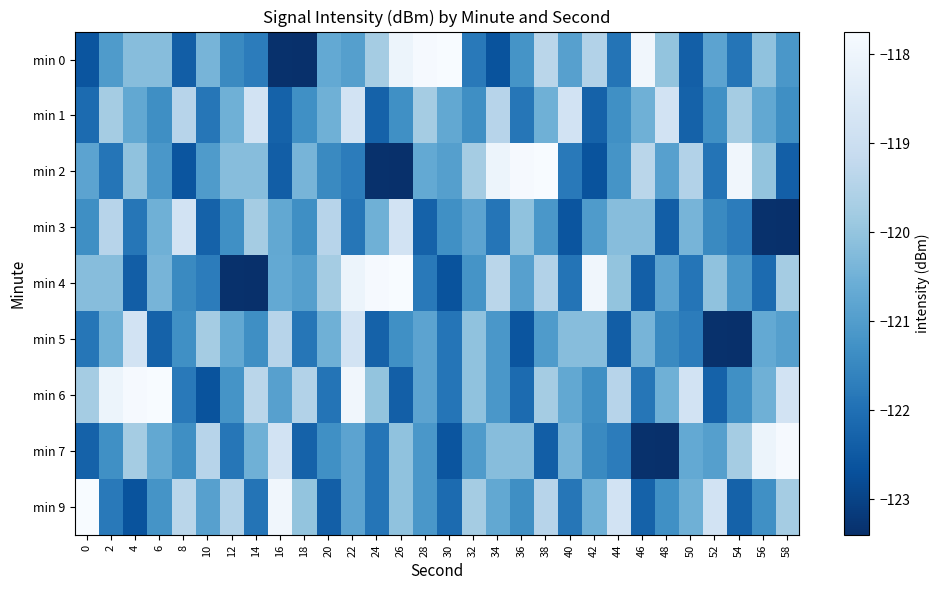

What is the greatest value displayed?

-117.7